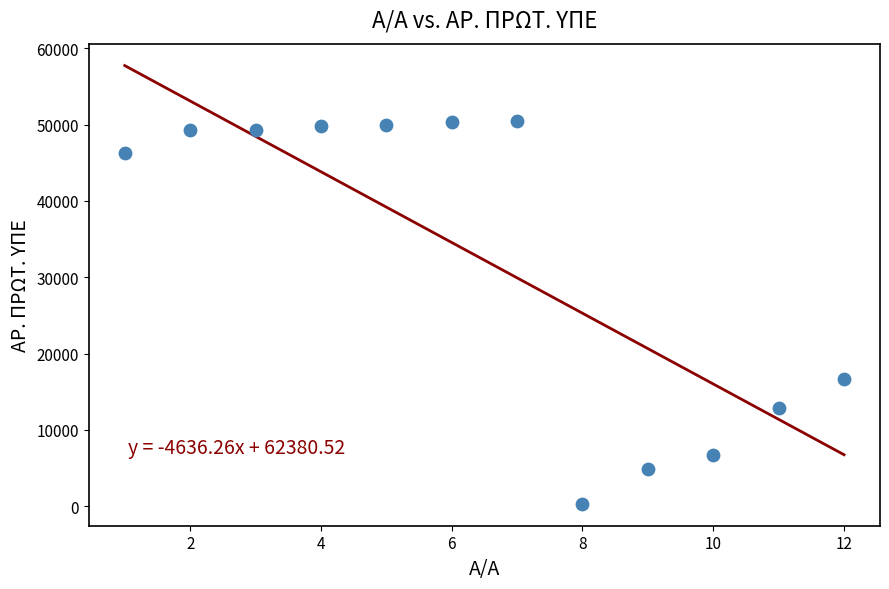

What is the range of X values (max minus min)?

11